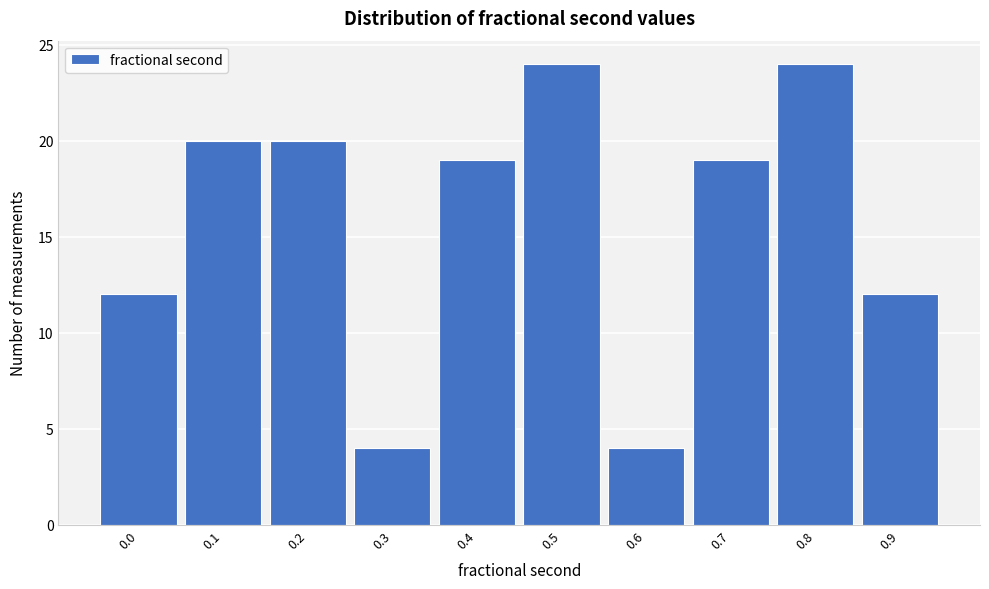

Reading left to right, transcribe all the data shown in this chart.

0.0=12	0.1=20	0.2=20	0.3=4	0.4=19	0.5=24	0.6=4	0.7=19	0.8=24	0.9=12